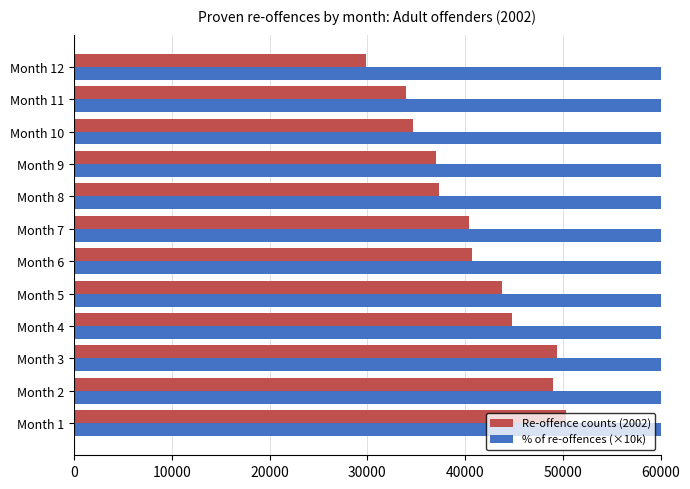

At how many categories does at least one series exceed 31670?

12